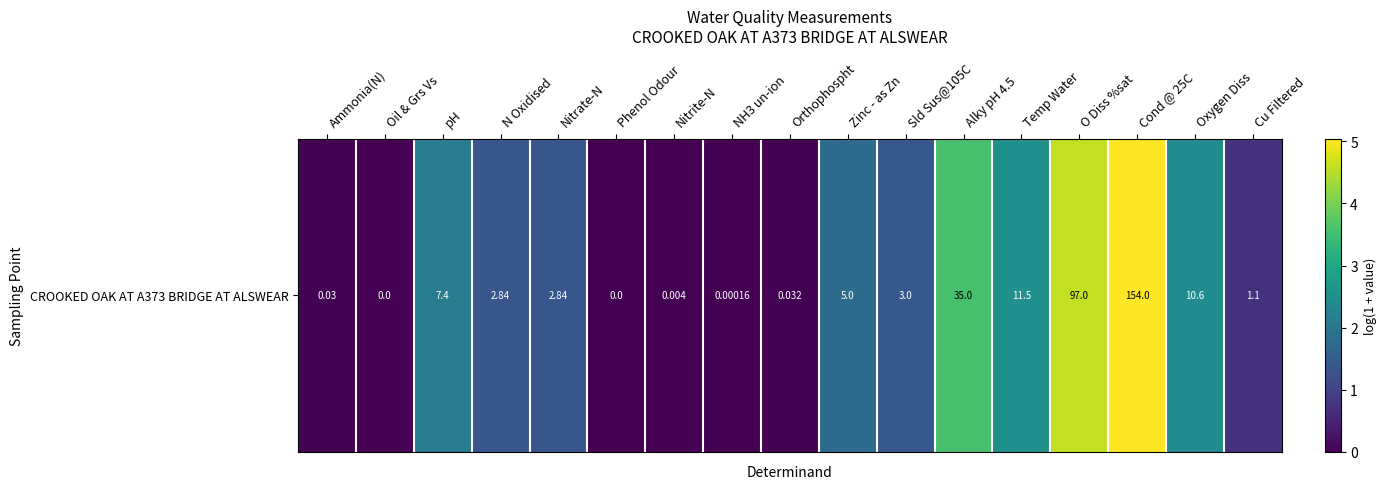

Rank the categories by value from lowest to highest.

Oil & Grs Vs, Phenol Odour, NH3 un-ion, Nitrite-N, Ammonia(N), Orthophospht, Cu Filtered, N Oxidised, Nitrate-N, Sld Sus@105C, Zinc - as Zn, pH, Oxygen Diss, Temp Water, Alky pH 4.5, O Diss %sat, Cond @ 25C